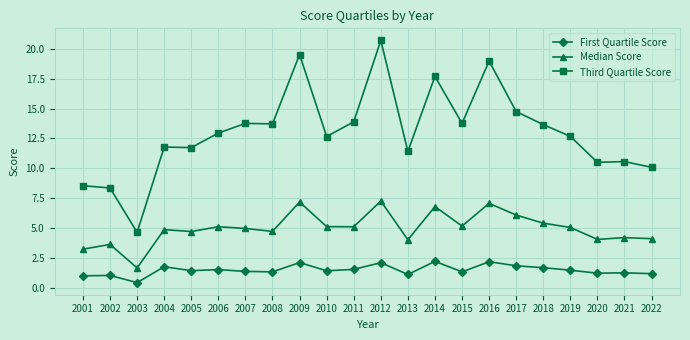

Read the Median Score value at 2007.

5.0